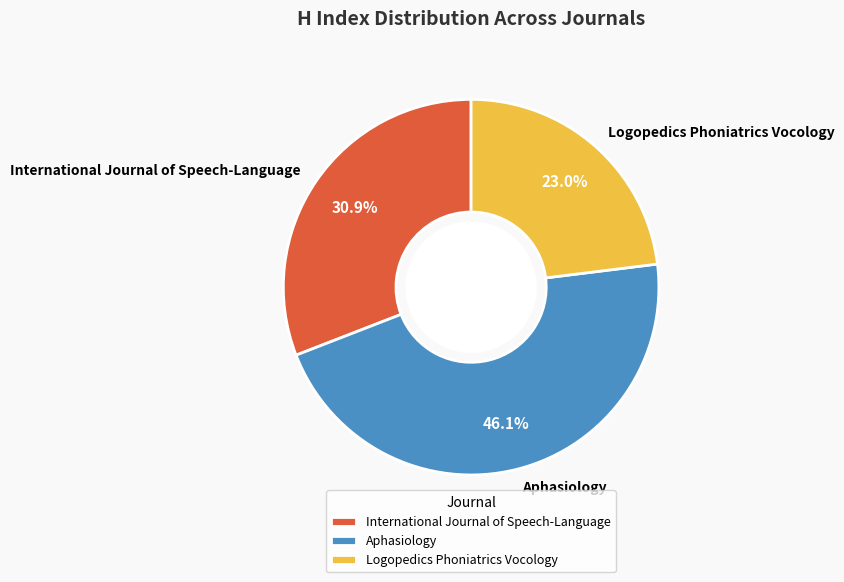

To the nearest percent, what is the combined percentage of International Journal of Speech-Language and Aphasiology?

77%